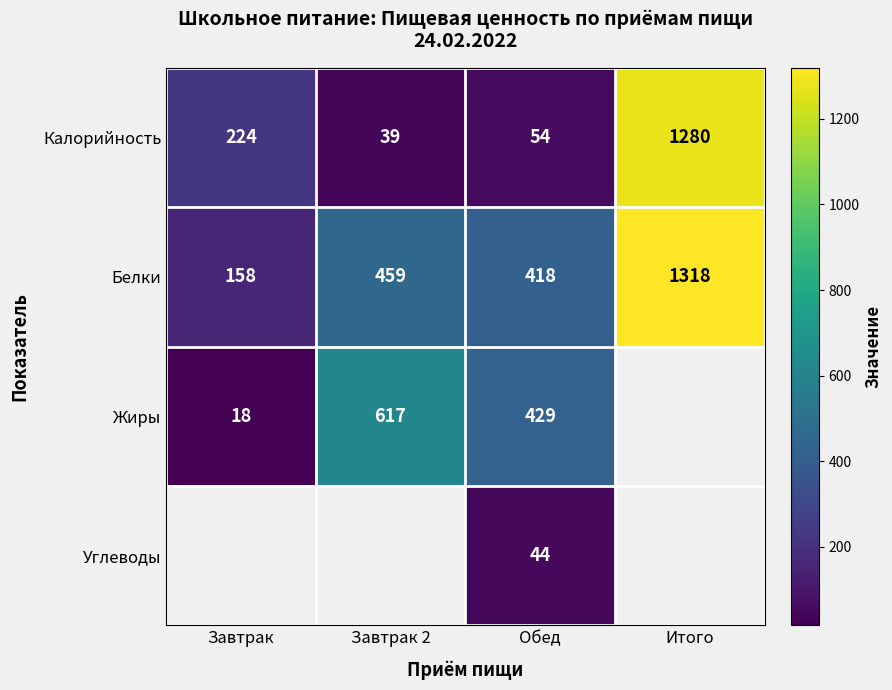

List the labels in order of Калорийность value, largest first.

Итого, Завтрак, Обед, Завтрак 2